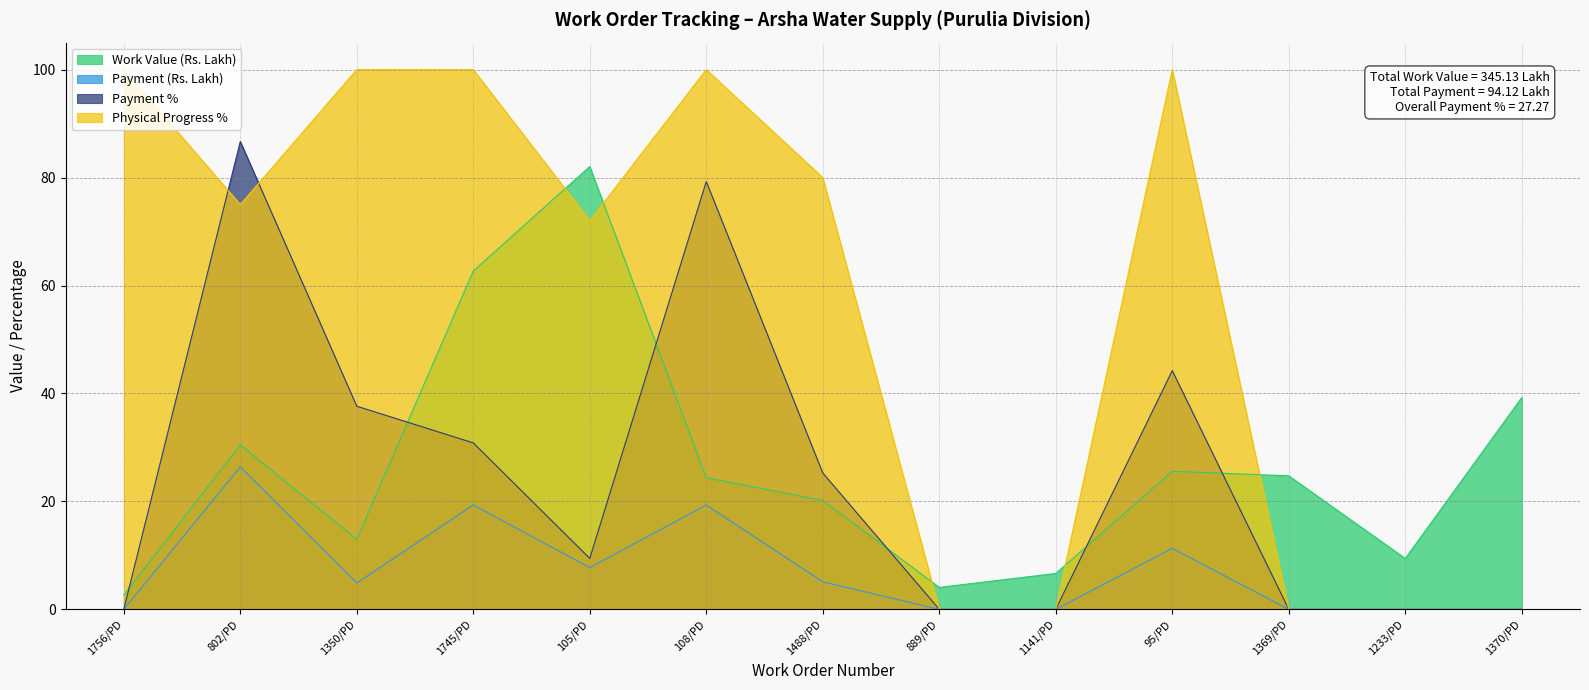

What is the maximum value for Payment (Rs. Lakh)?

26.4